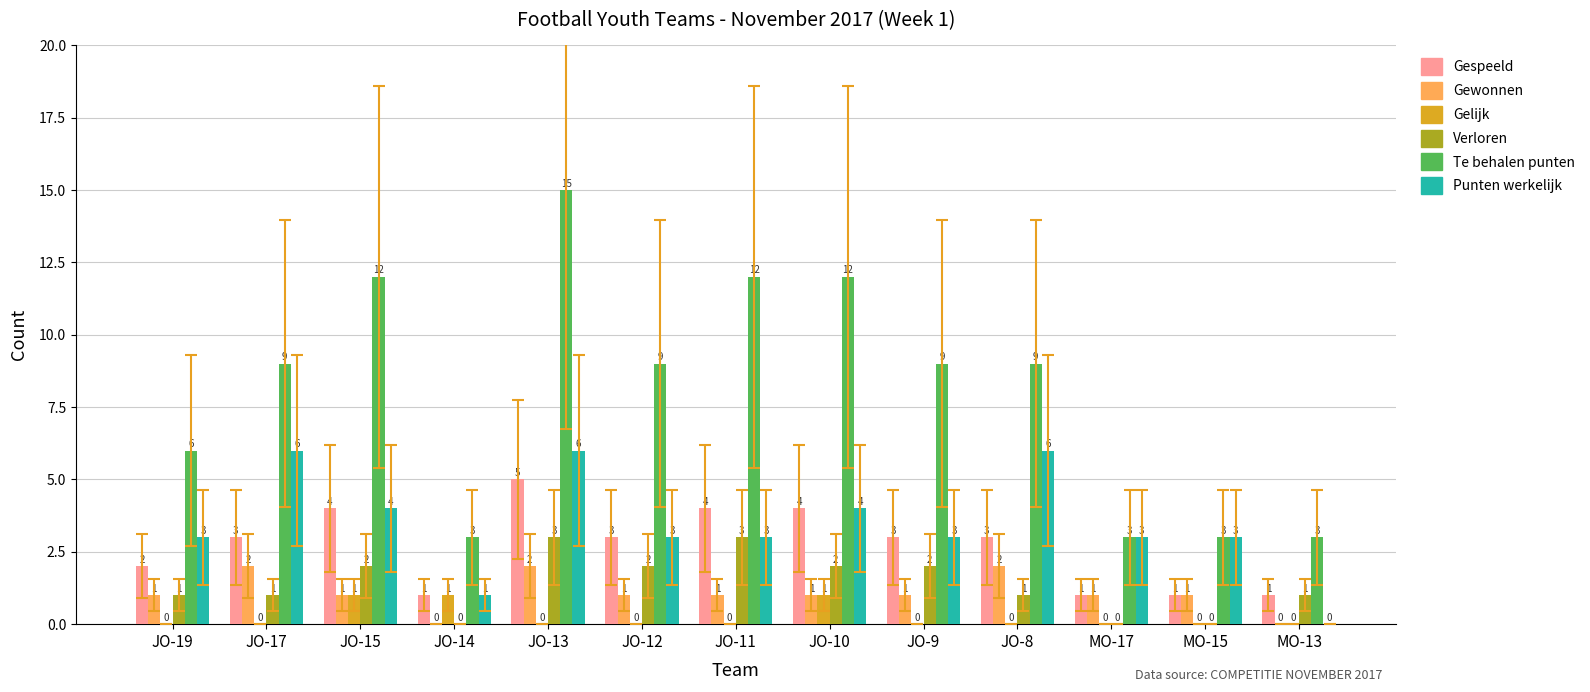

At which category is the sum across all series the highest?

JO-13